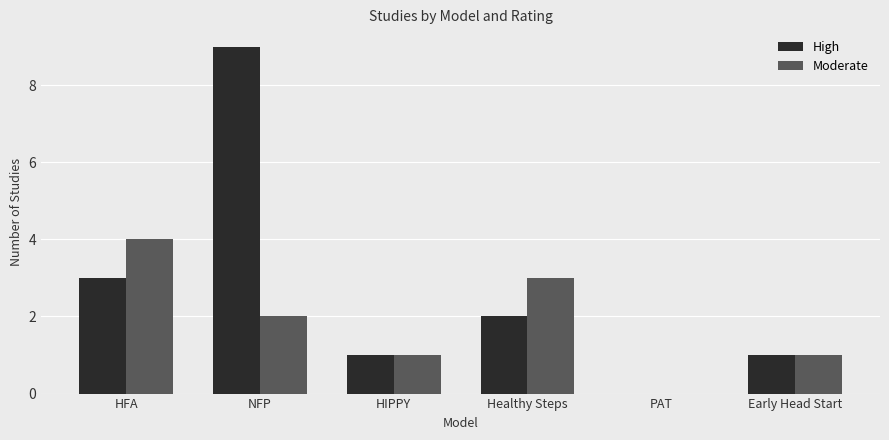

Does the chart contain stacked bars?

No